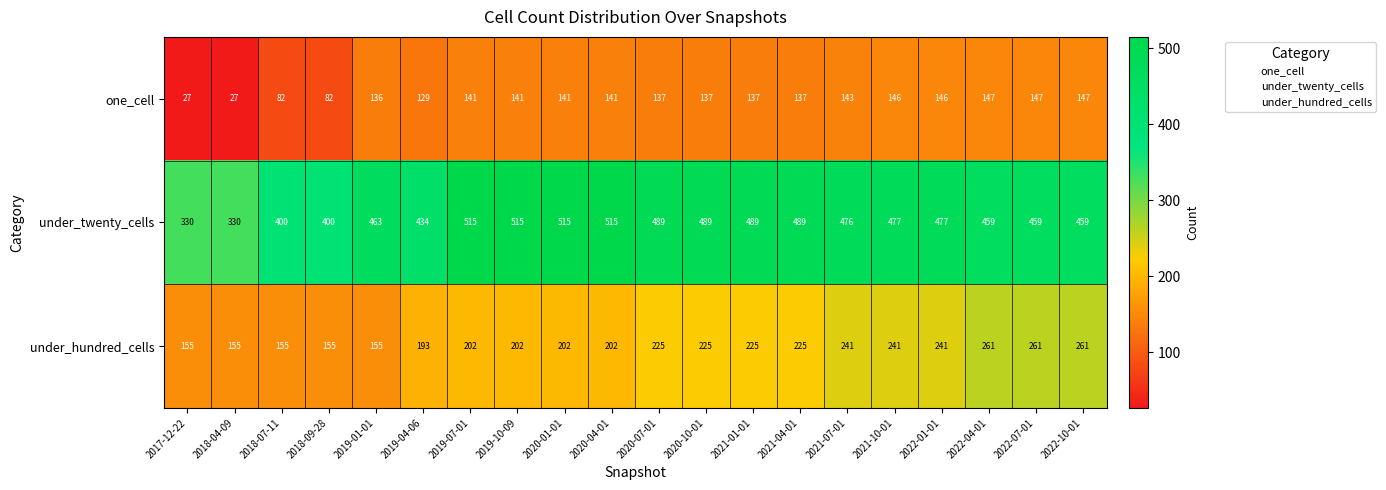

Read the under_twenty_cells value at 2020-10-01, to the nearest 10.

490